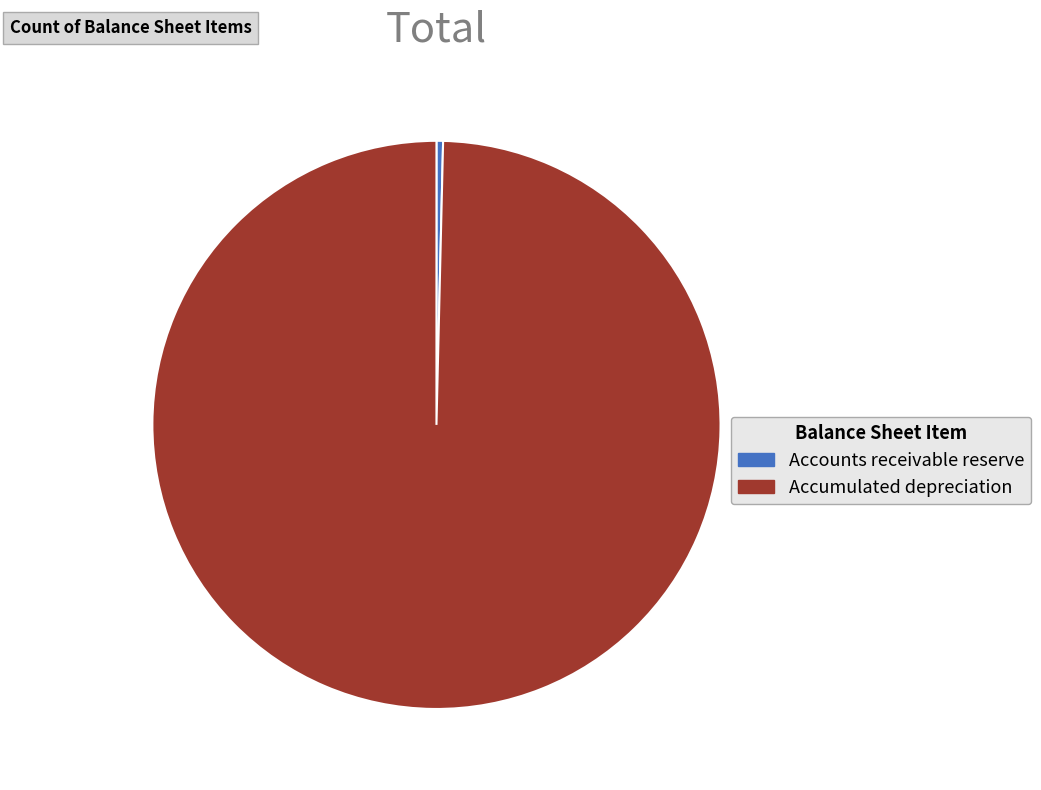

Is there a majority slice in this chart?

Yes